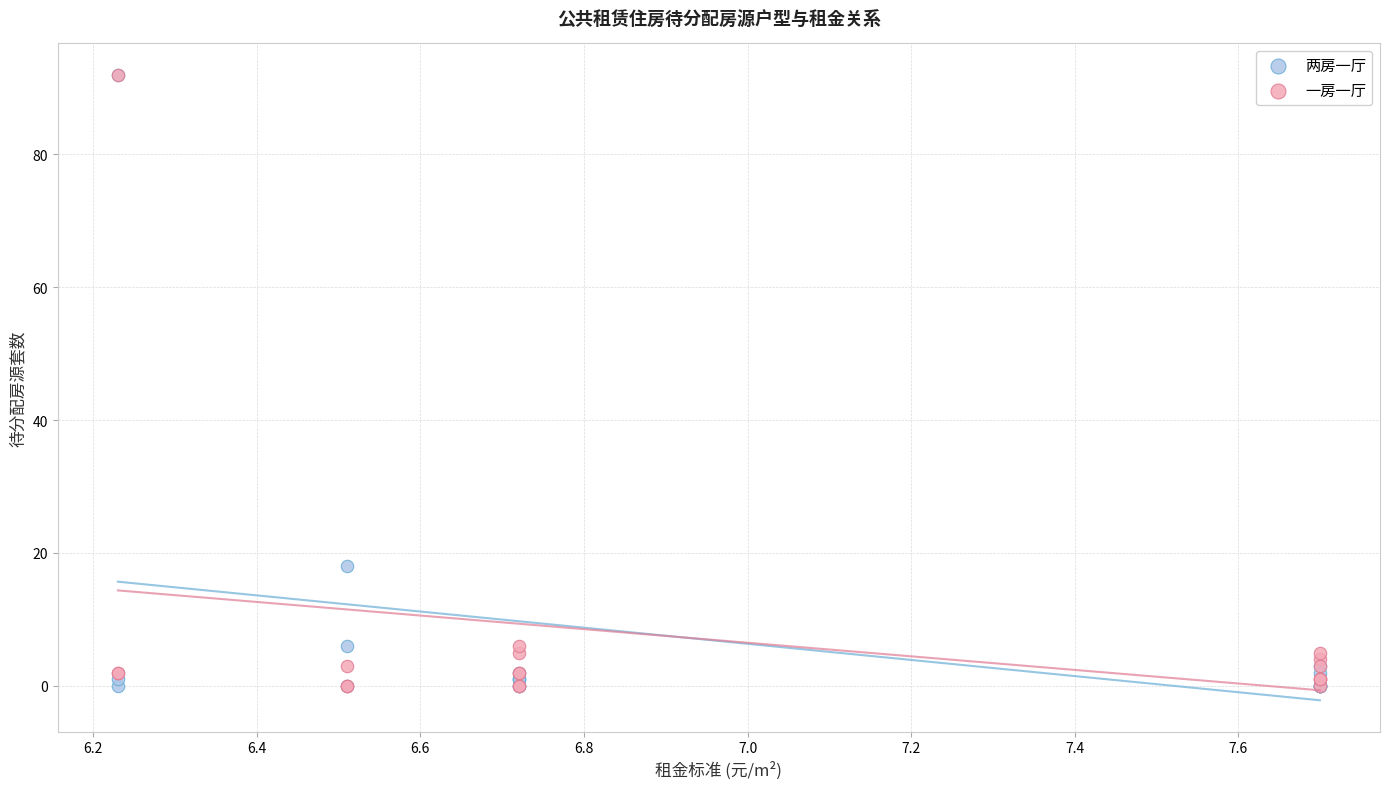

In the 两房一厅 series, what Y value is closest to 46?

18